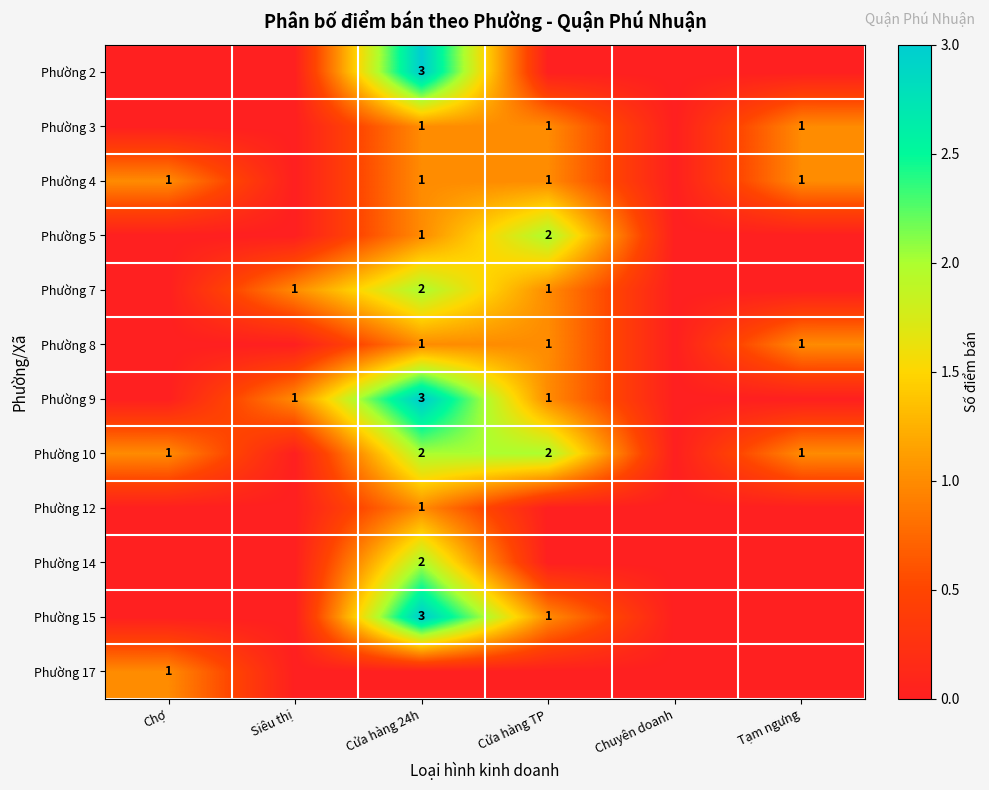

True or false: Phường 7 has a value of 1 at Cửa hàng TP.

True